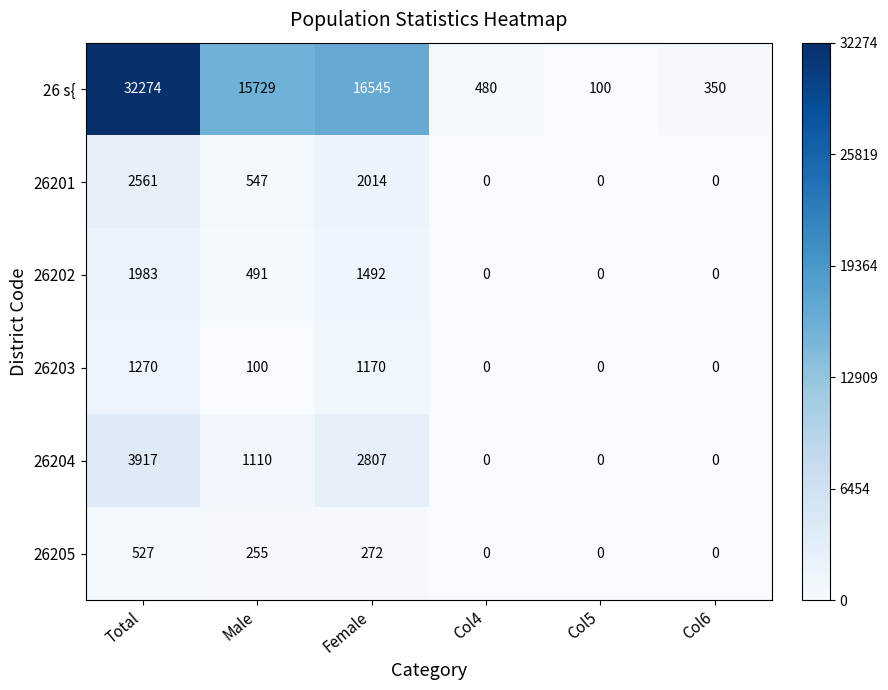

What is the maximum value shown in the chart?

32274